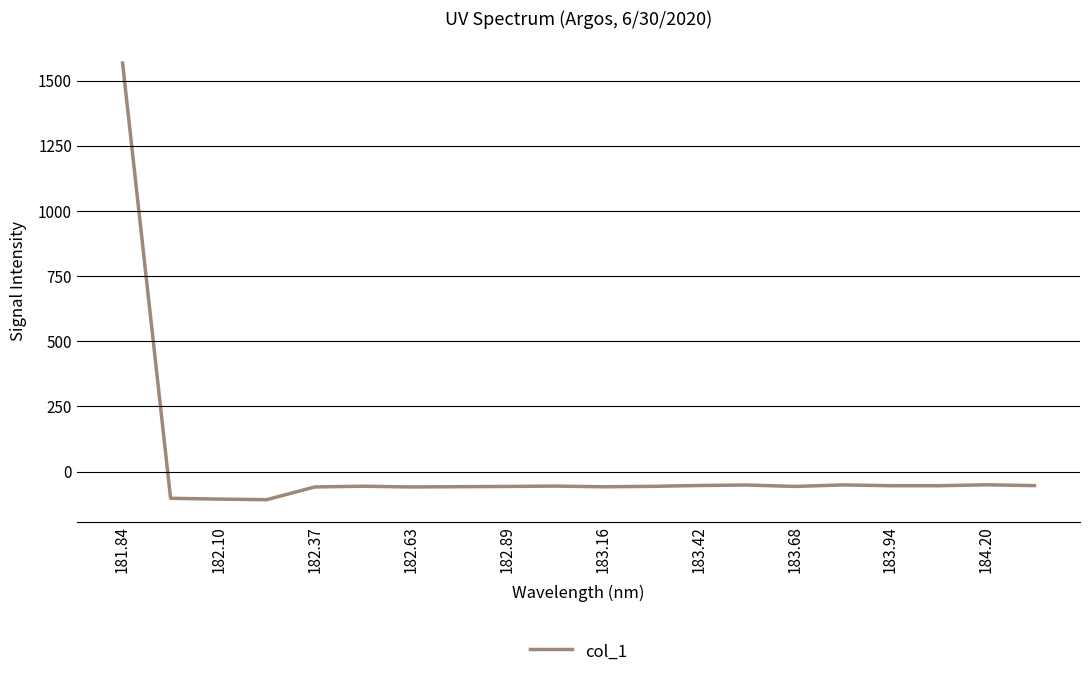

What is the maximum value shown in the chart?

1567.7